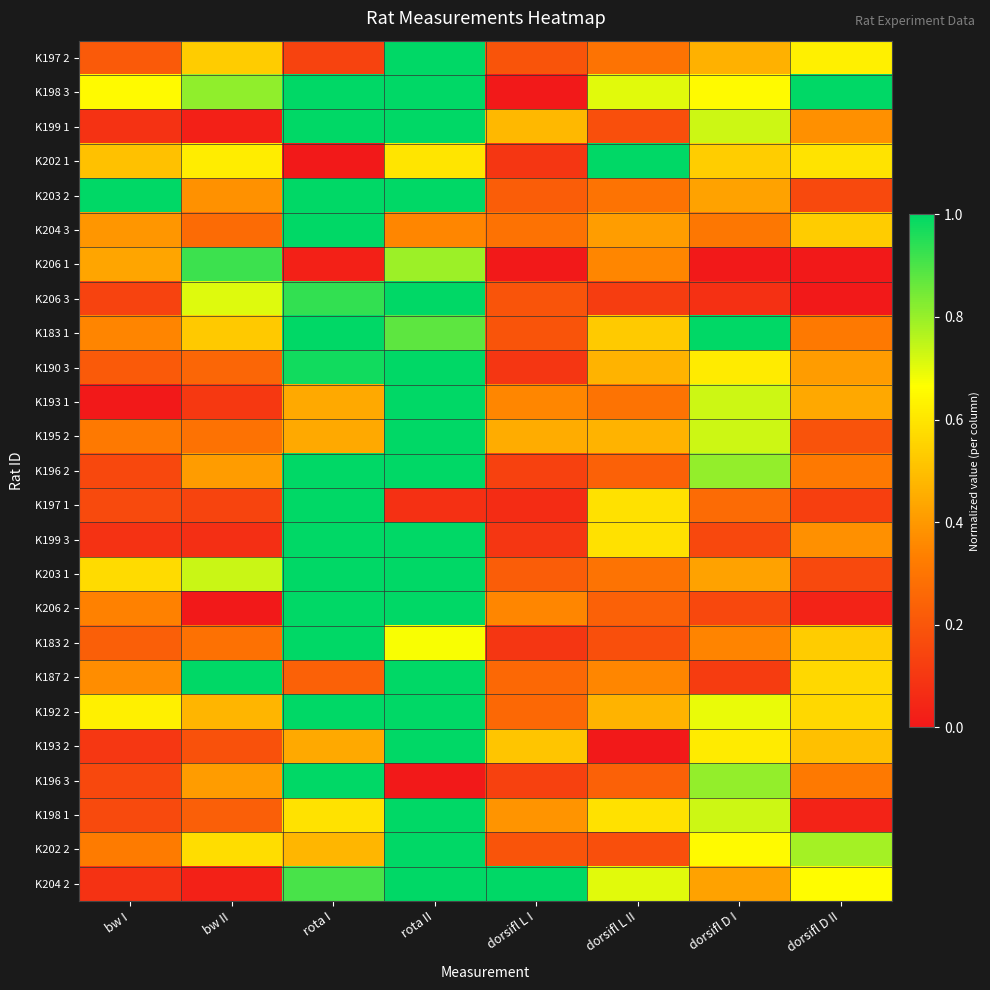

What is the total value across all series at rota II?

21.4